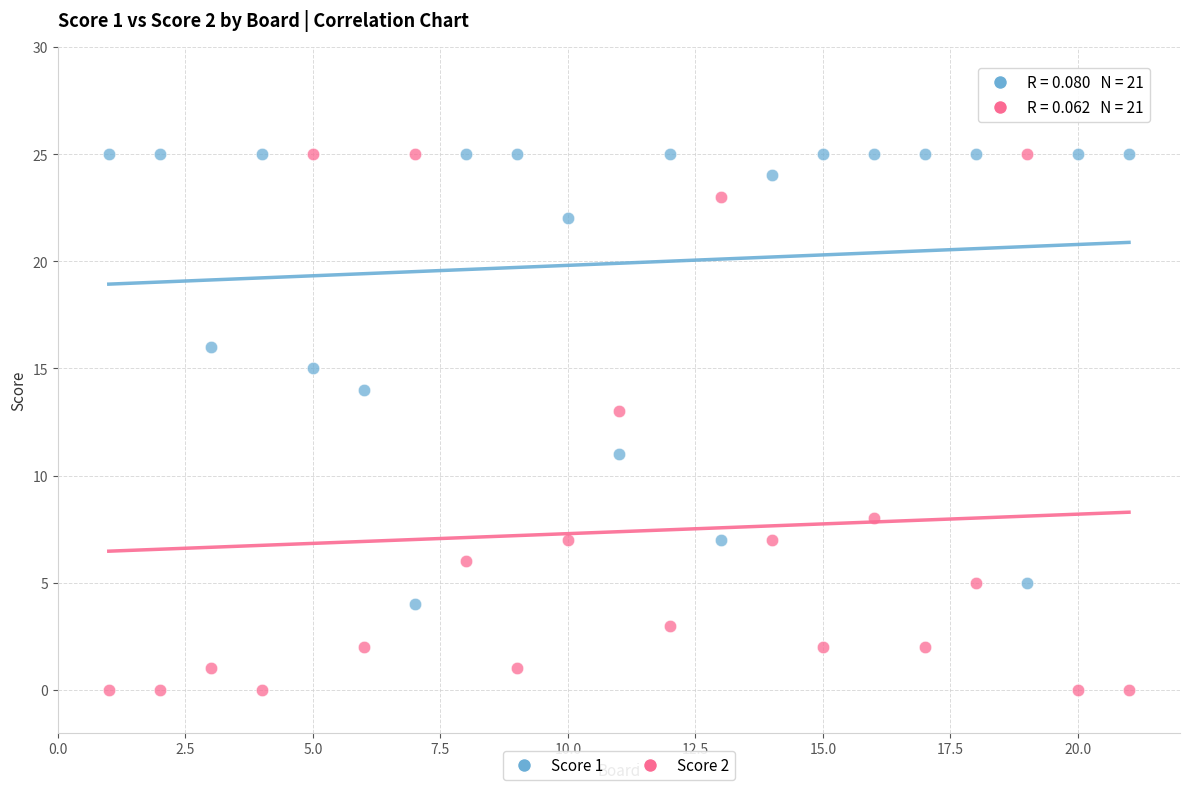

What is the X range (max minus min) for the scatter plot?

20